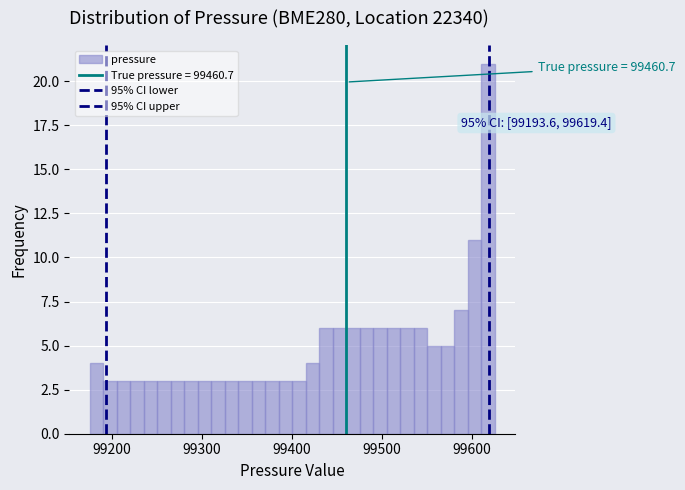

Read against the x-axis, roughly where is the centre of the tallest bar?

99620